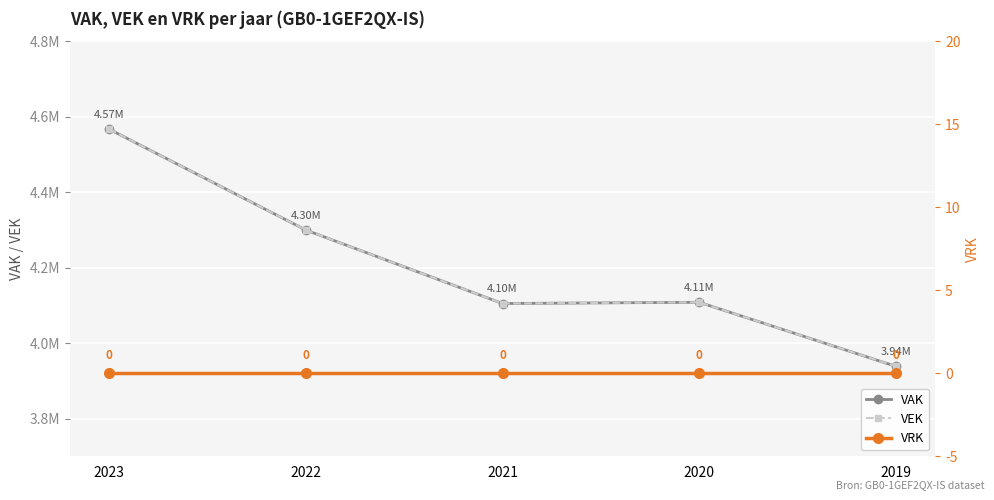

How many interior local peaks does the VEK series have?

1